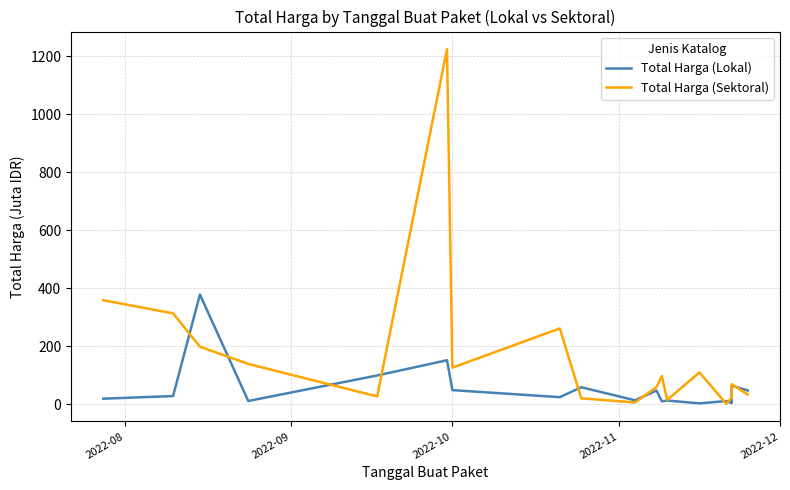

Rank the series by their maximum value, from lowest to highest.

Total Harga (Lokal), Total Harga (Sektoral)